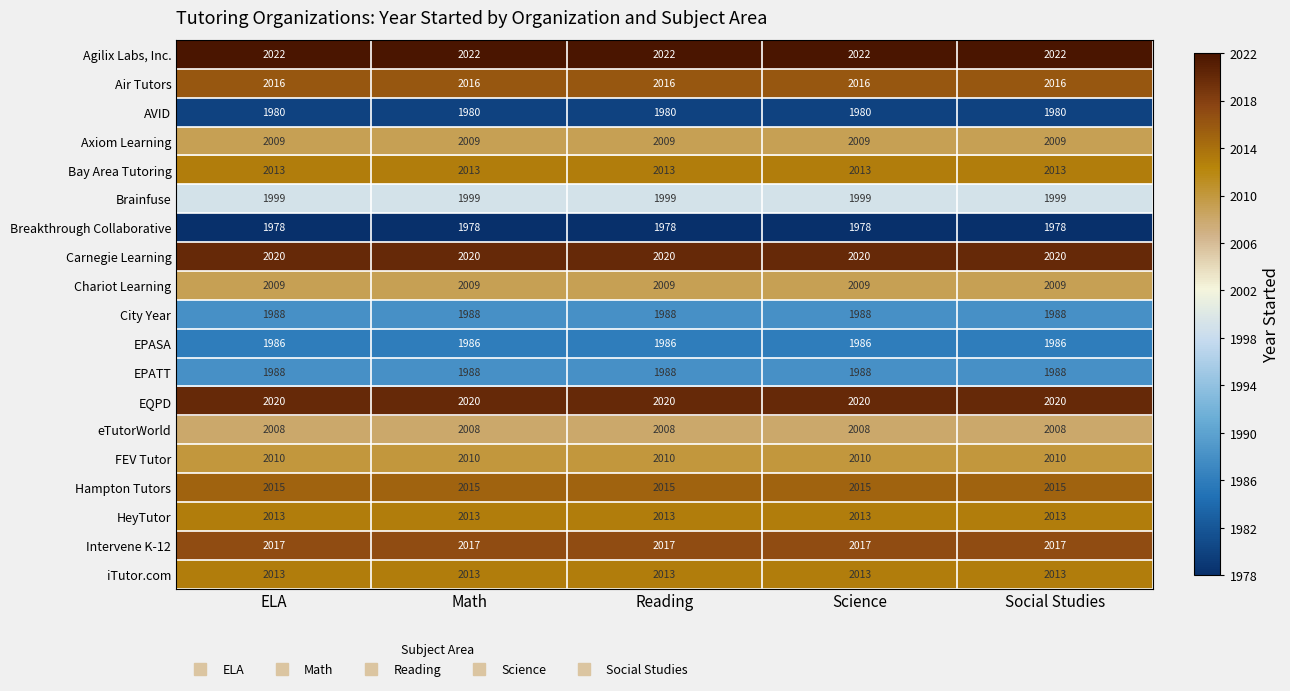

How many series are shown in this chart?

19